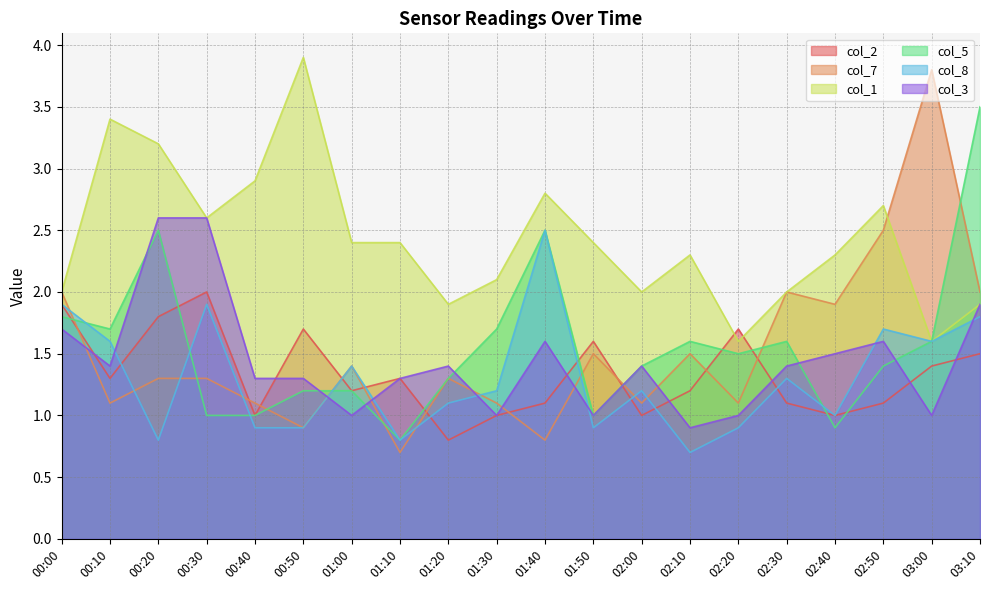

What is the lowest value of the col_5 series?

0.8